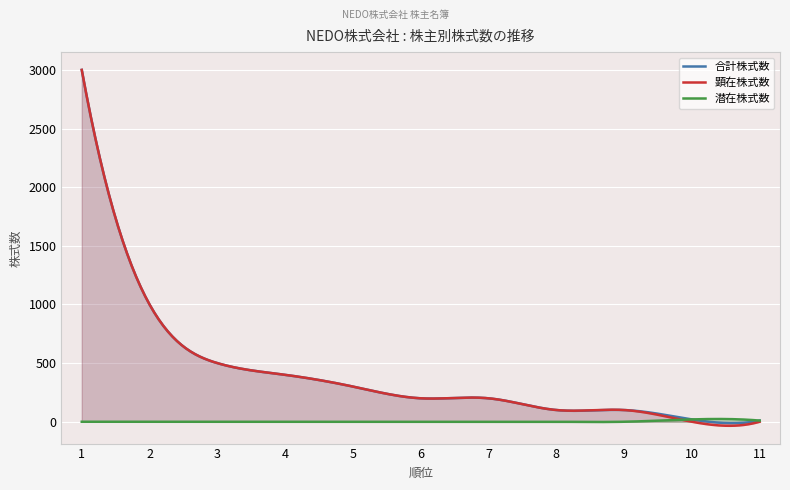

How many lines are shown in the chart?

3